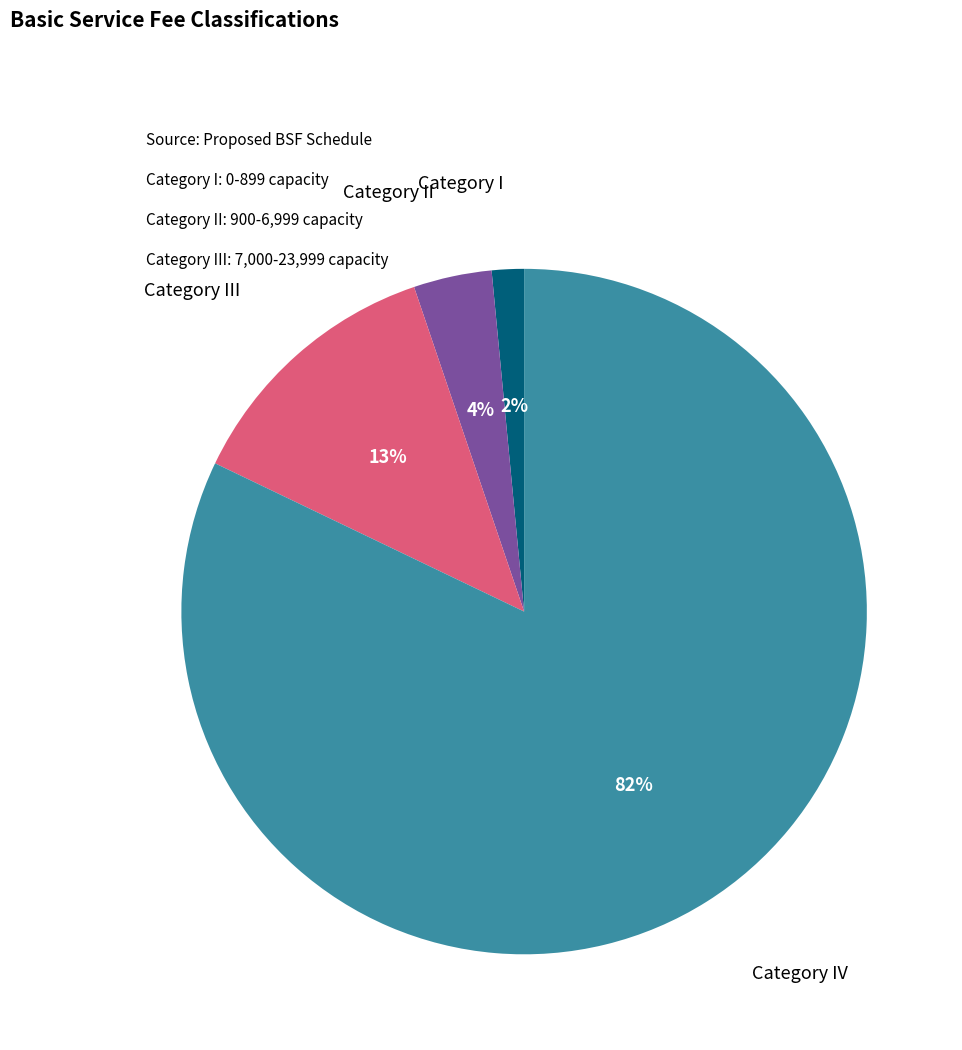

Is there a majority slice in this chart?

Yes